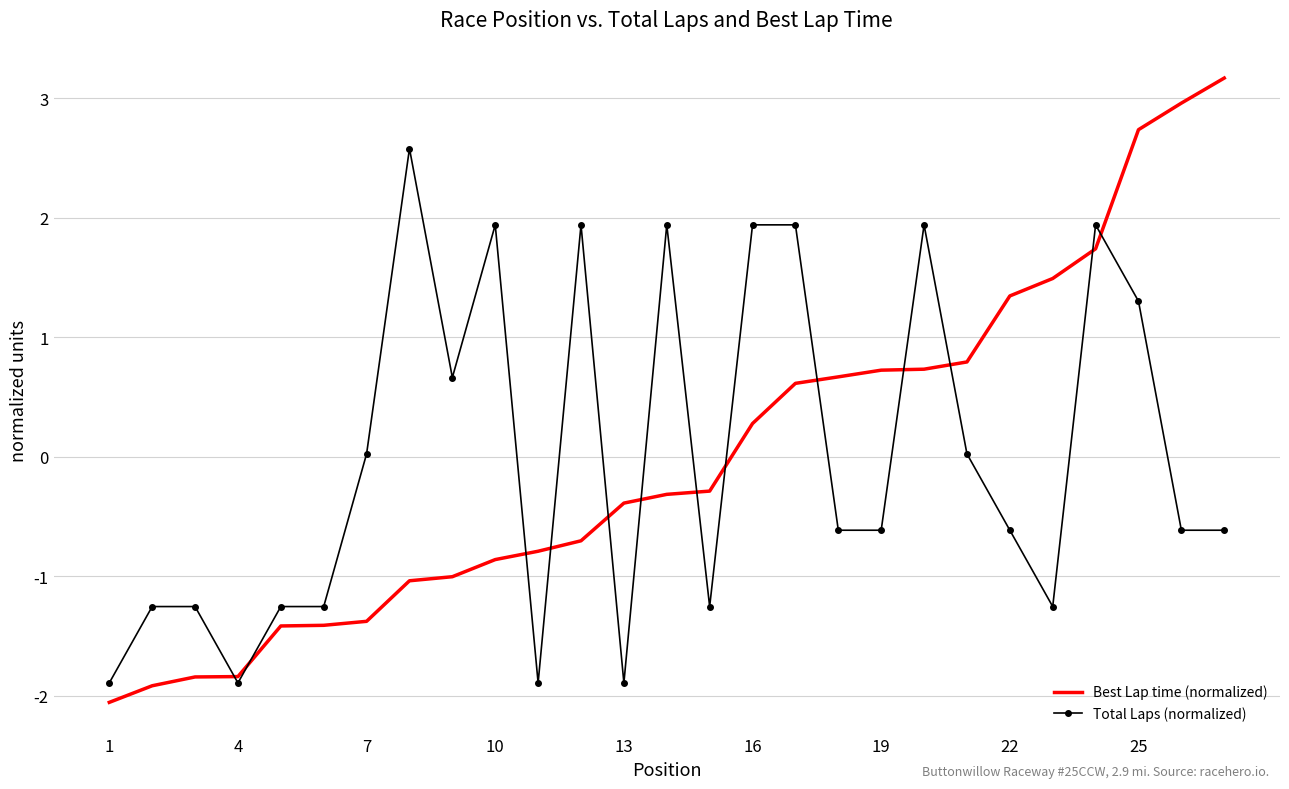

What is the maximum value for Best Lap time (normalized)?

3.2